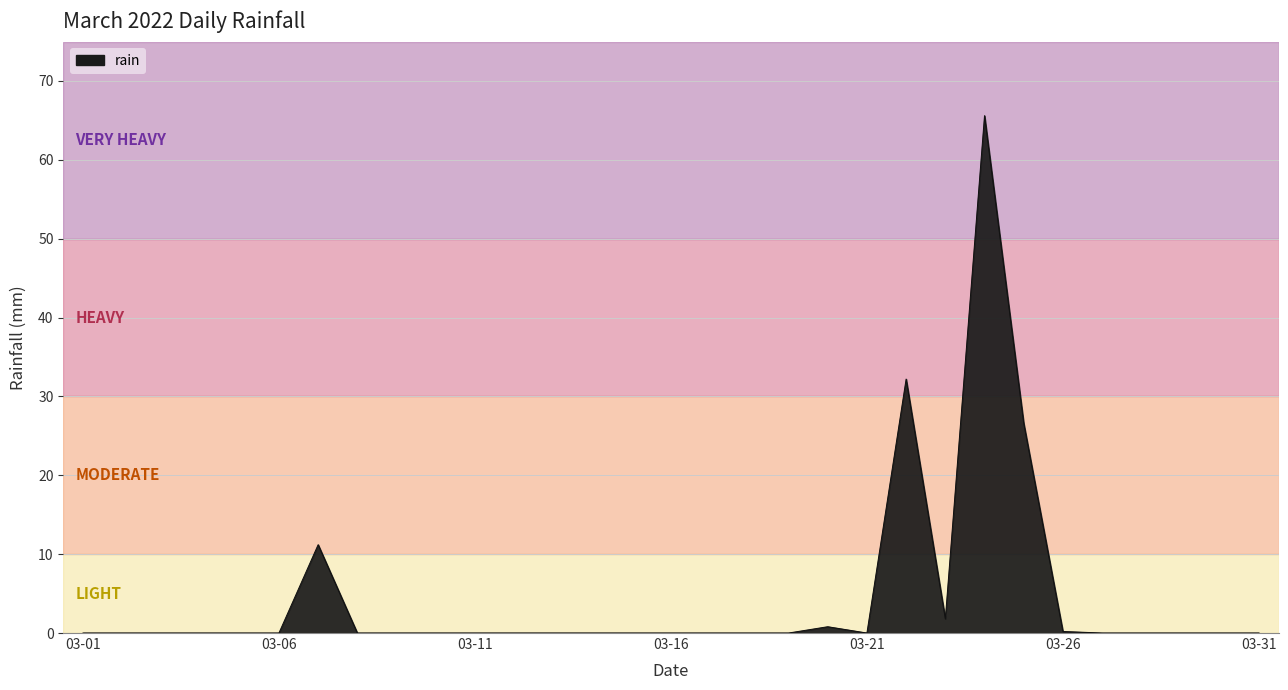

What is the greatest value displayed?

65.6